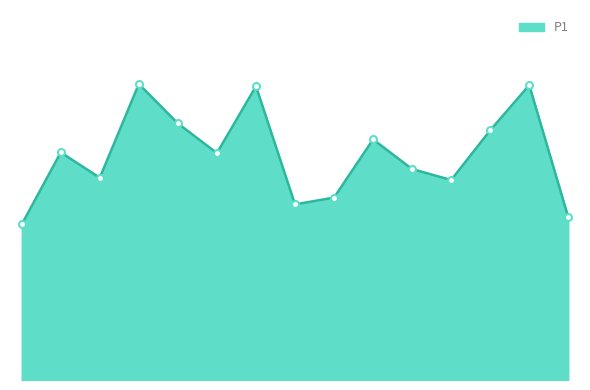

Does the chart have visible grid lines?

No